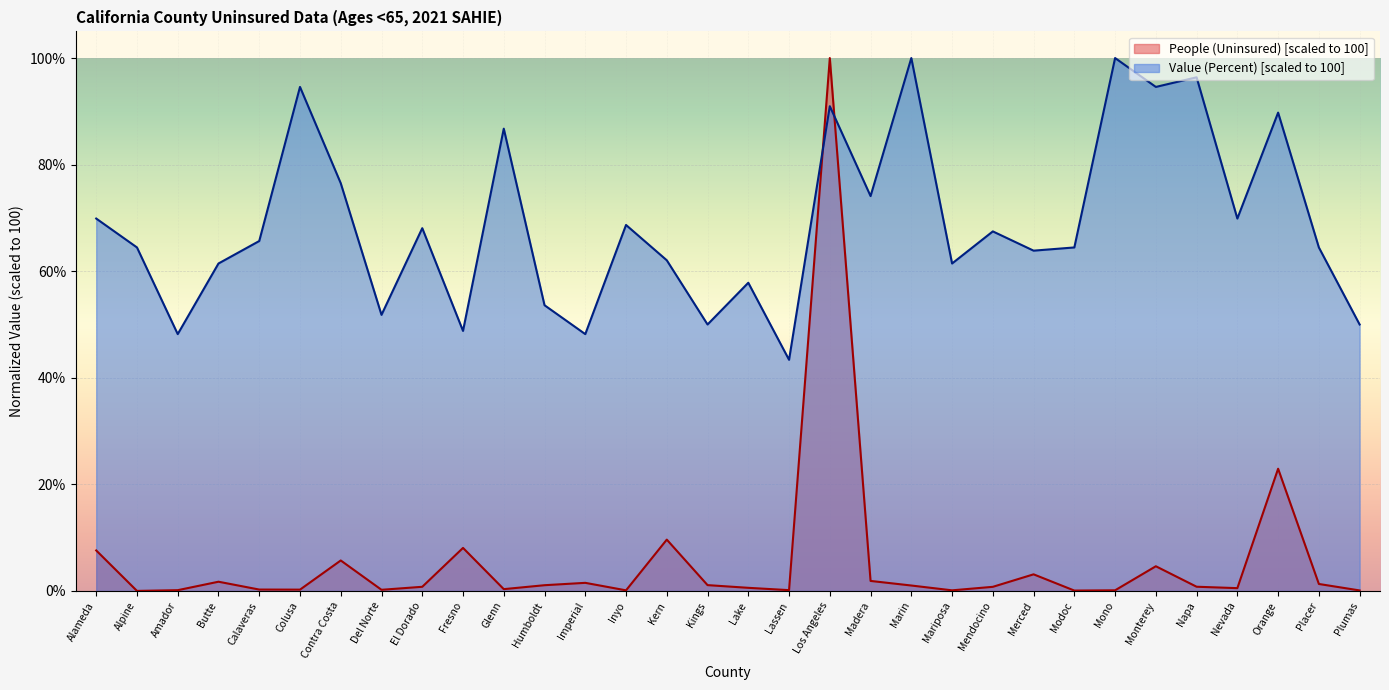

True or false: Value (Percent) and People (Uninsured) intersect in this chart.

True